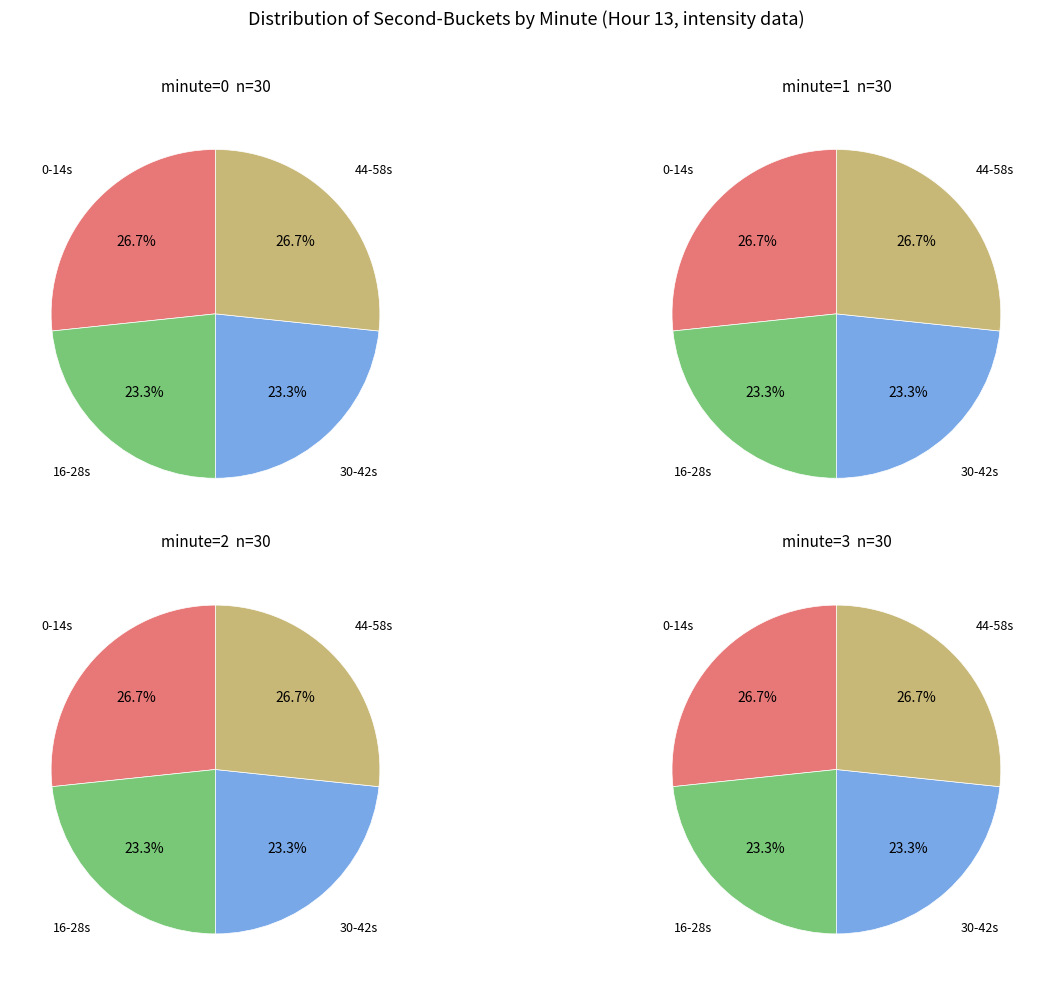

Is there a majority slice in this chart?

No